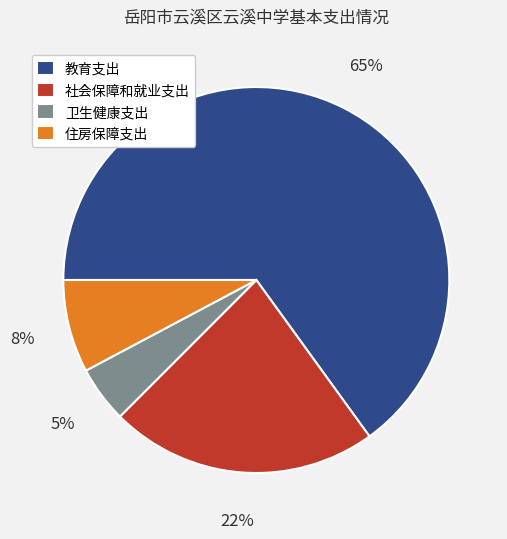

Count the number of slices in the pie.

4